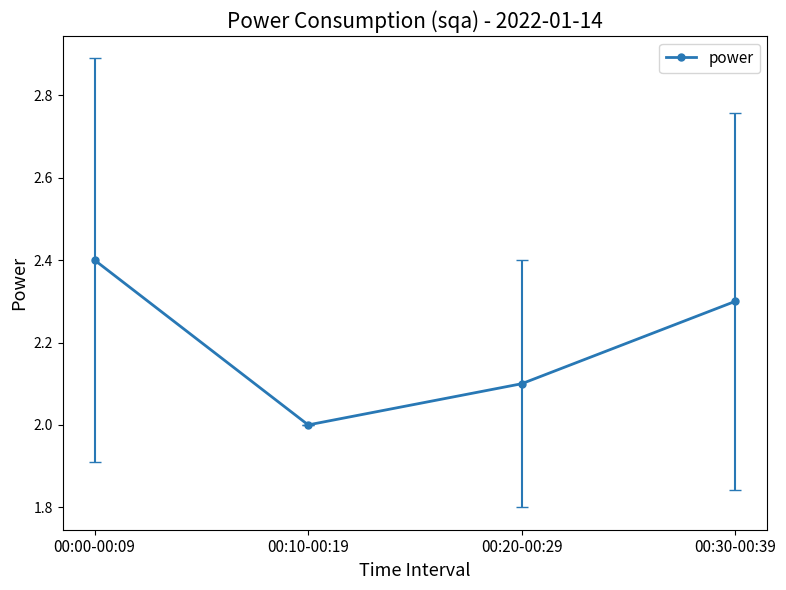

What is the label of the 4th point from the right?

00:00-00:09